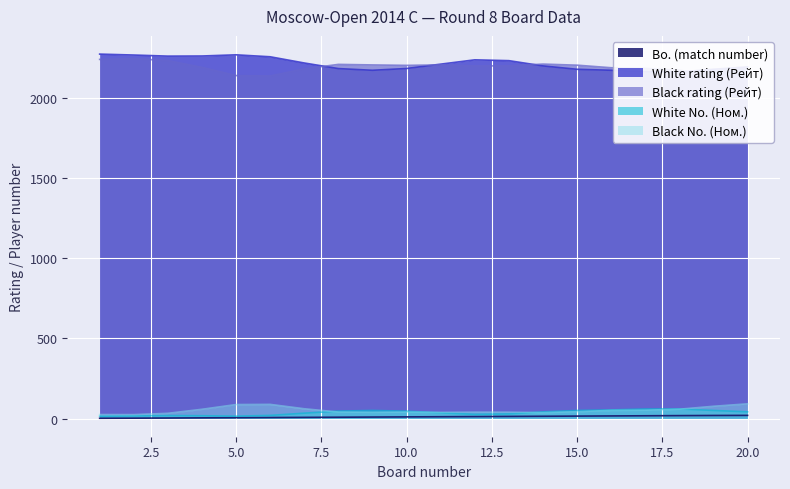

List the series in order of their peak value, lowest first.

Bo. (match number), White No. (Ном.), Black No. (Ном.), Black rating (Рейт), White rating (Рейт)